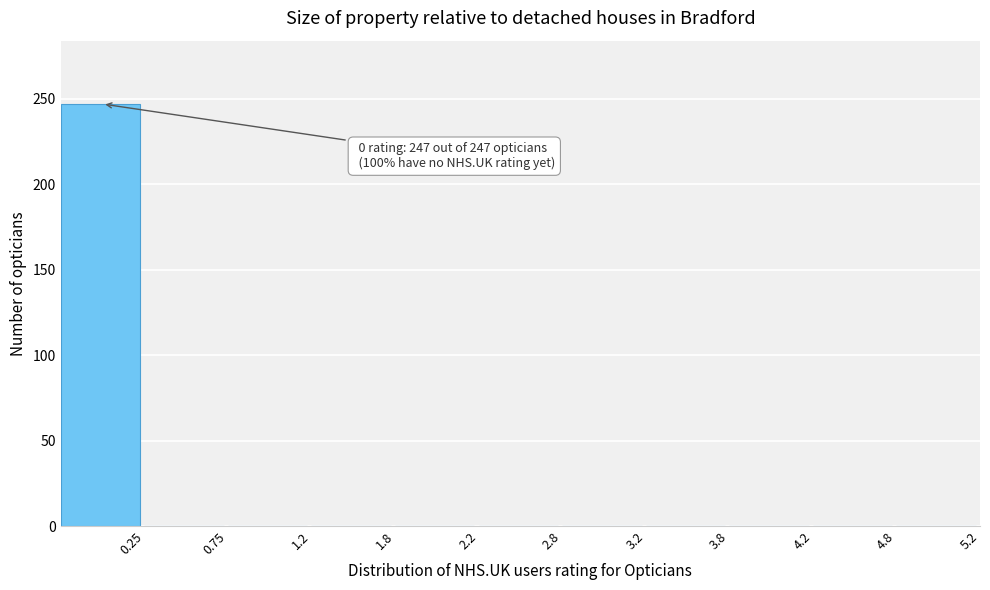

Which range on the x-axis has the tallest bar?

-0.25 to 0.25